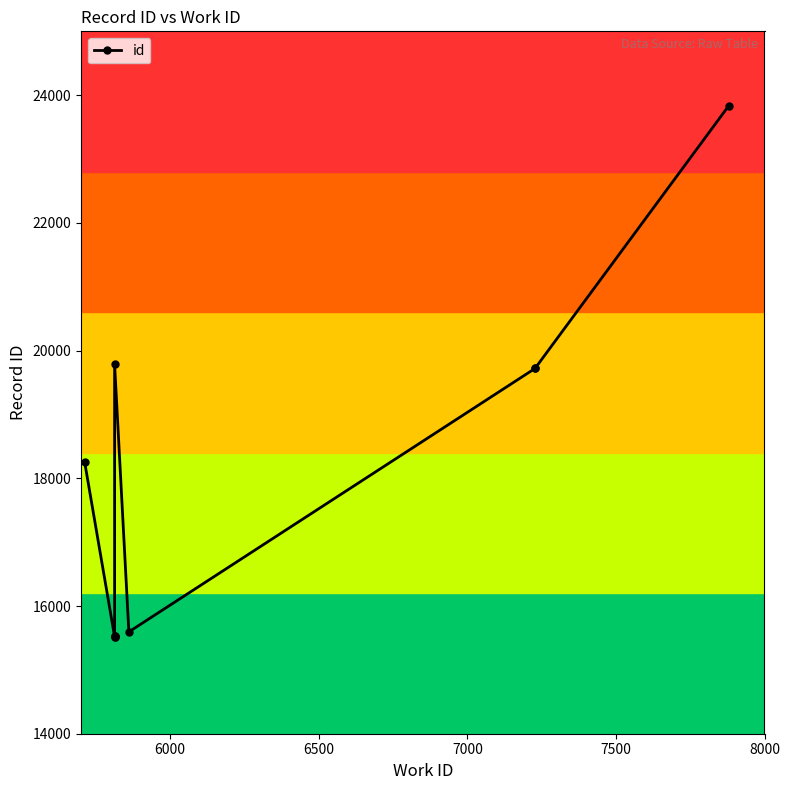

How many values exceed 18260?

4